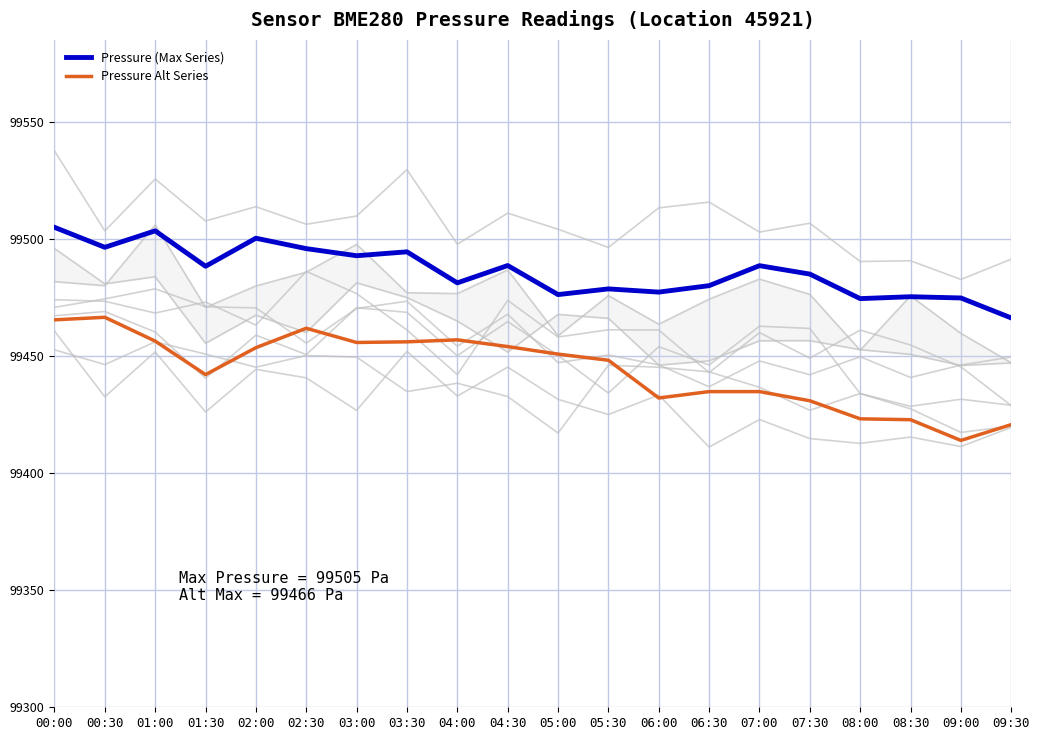

At 09:30, list the series in order from largest to smallest.

Pressure (Max Series), Pressure Alt Series